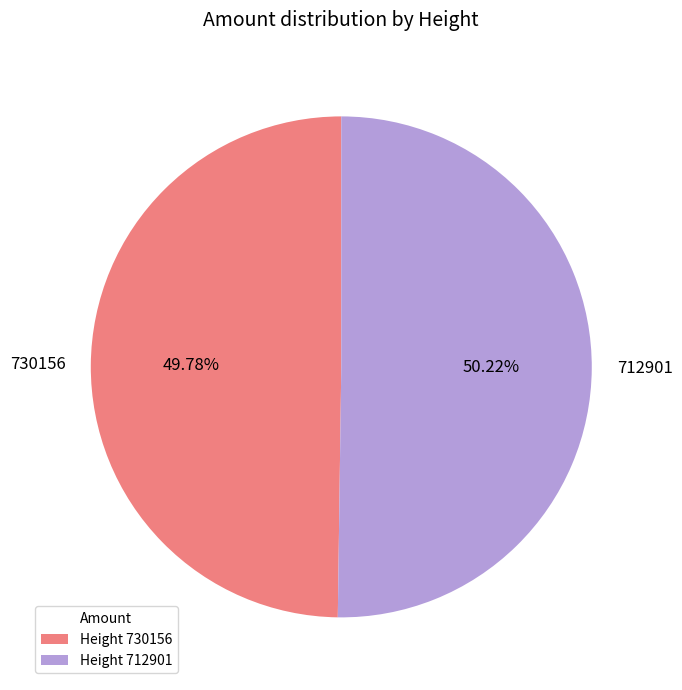

Is there any slice that represents more than half of the pie?

Yes